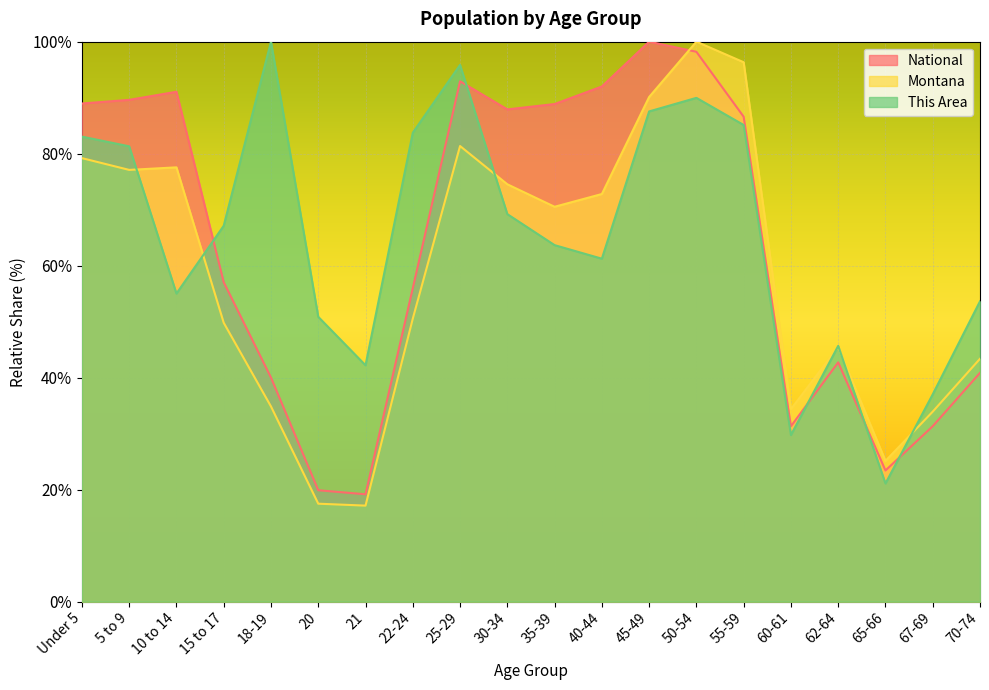

Between 55-59 and 70-74, which is larger?

55-59